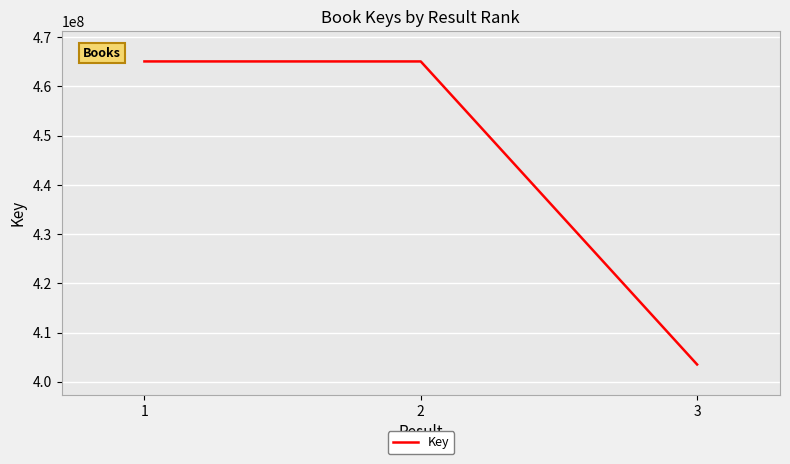

What is the change in value from 2 to 3?

-61567859